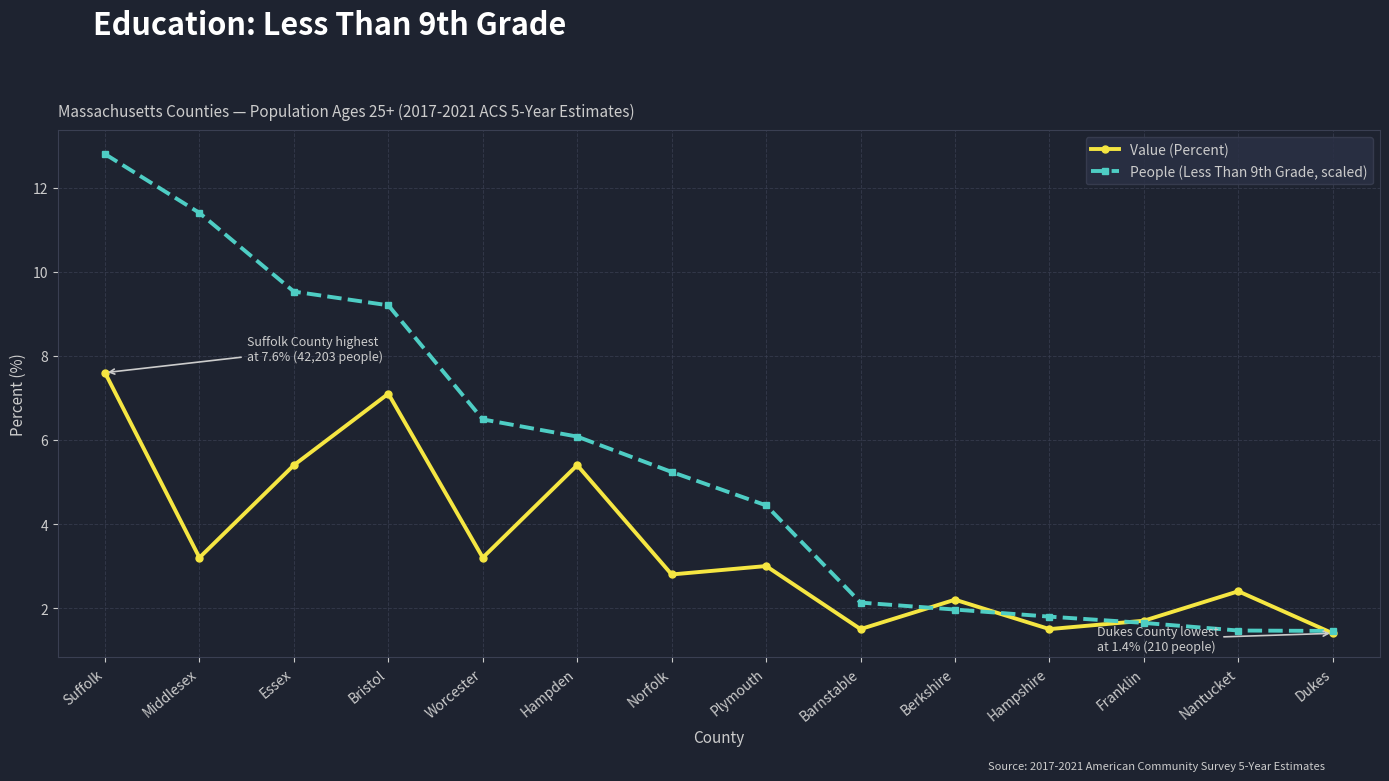

What is the average value of the Value (Percent) series?

3.5